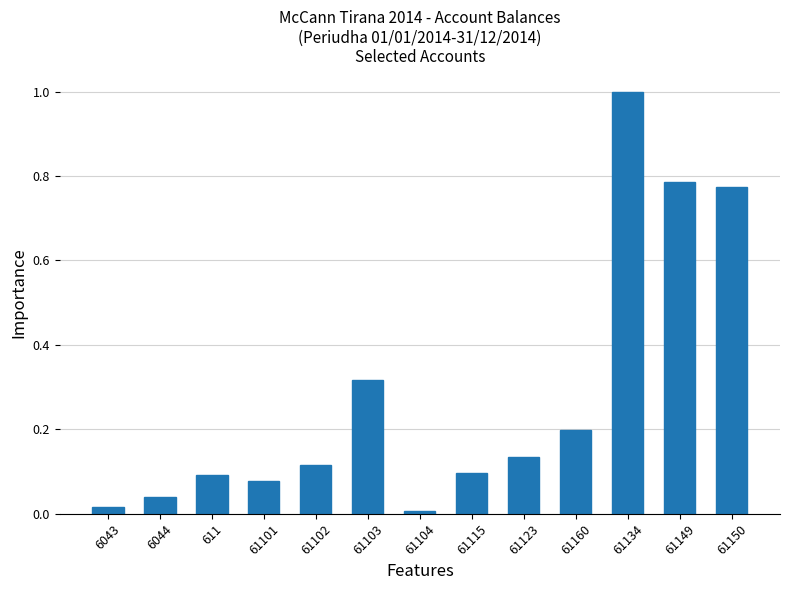

What is the change in value from 61104 to 61149?

+0.8